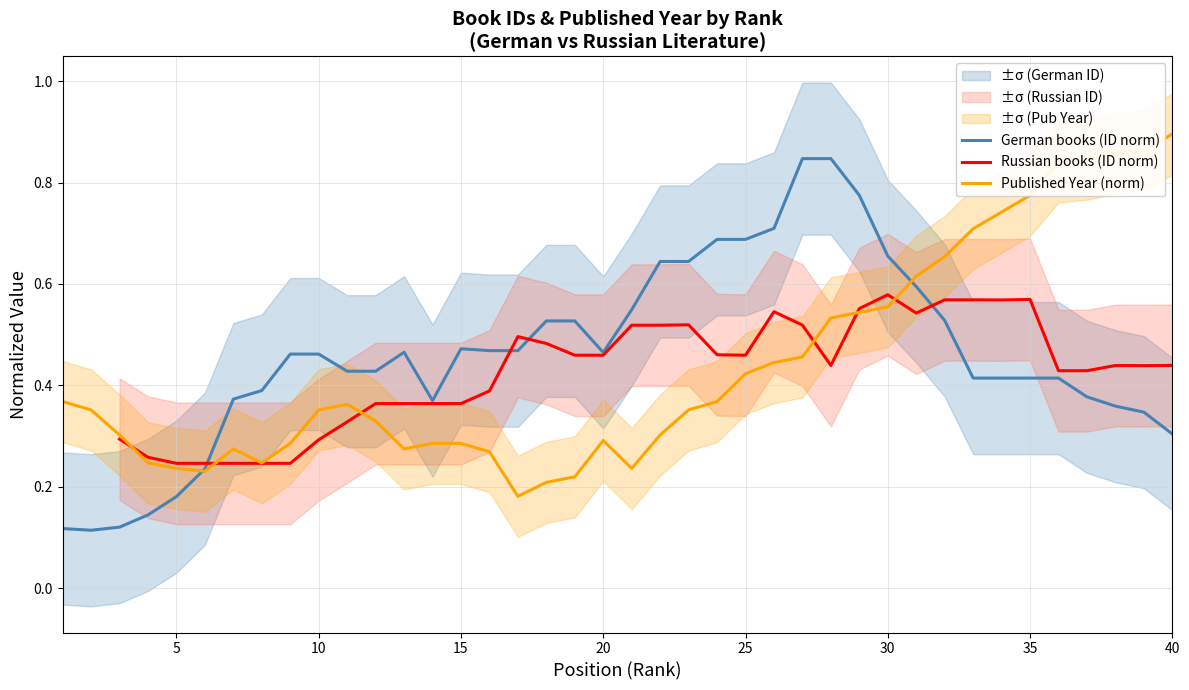

What is the difference between the maximum and minimum values in the Published Year (norm) series?

0.7